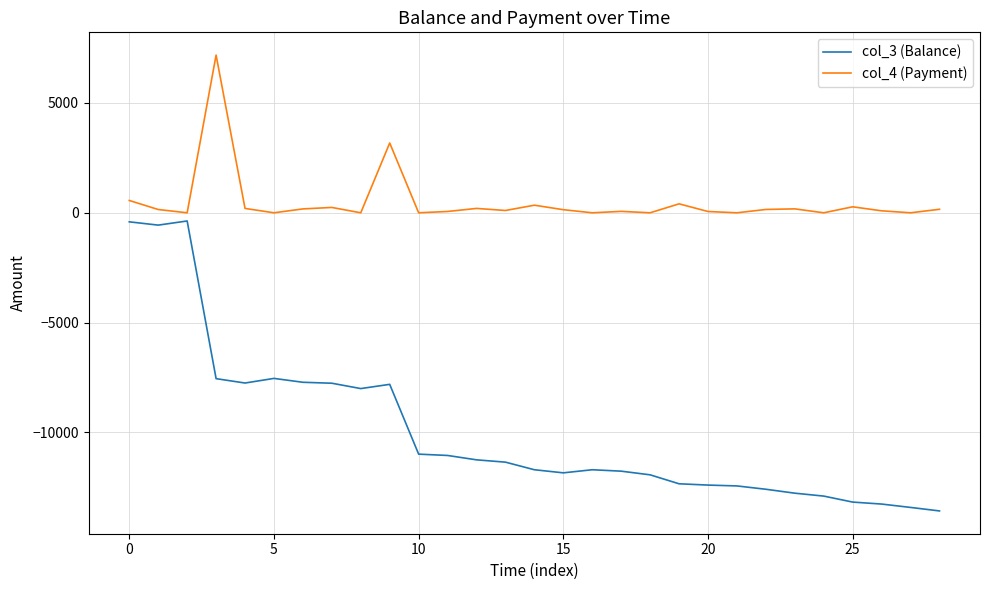

True or false: col_4 (Payment) and col_3 (Balance) cross at least once.

False